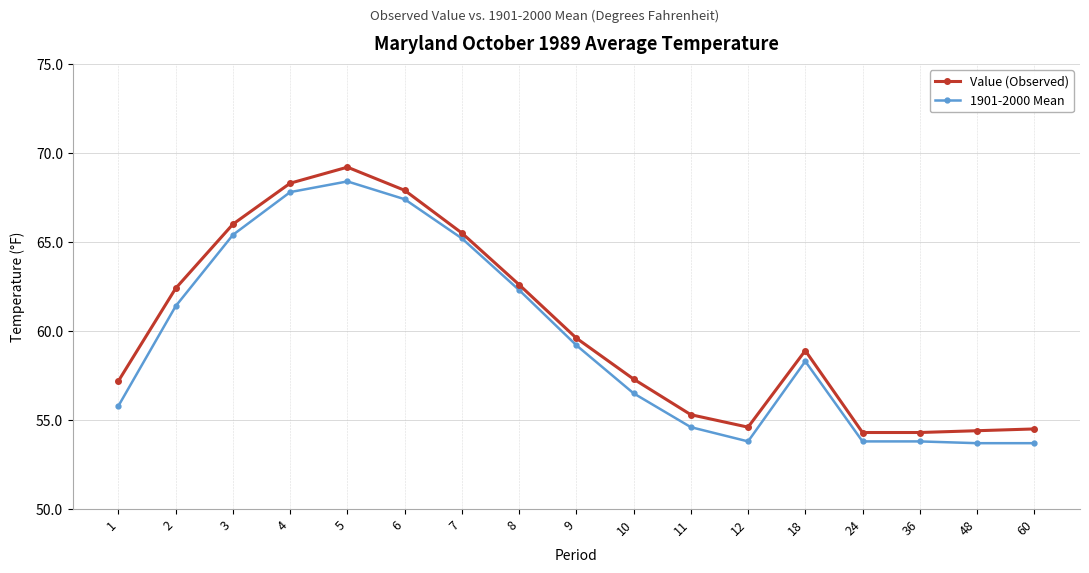

Which series has the largest range (max minus min)?

Value (Observed)